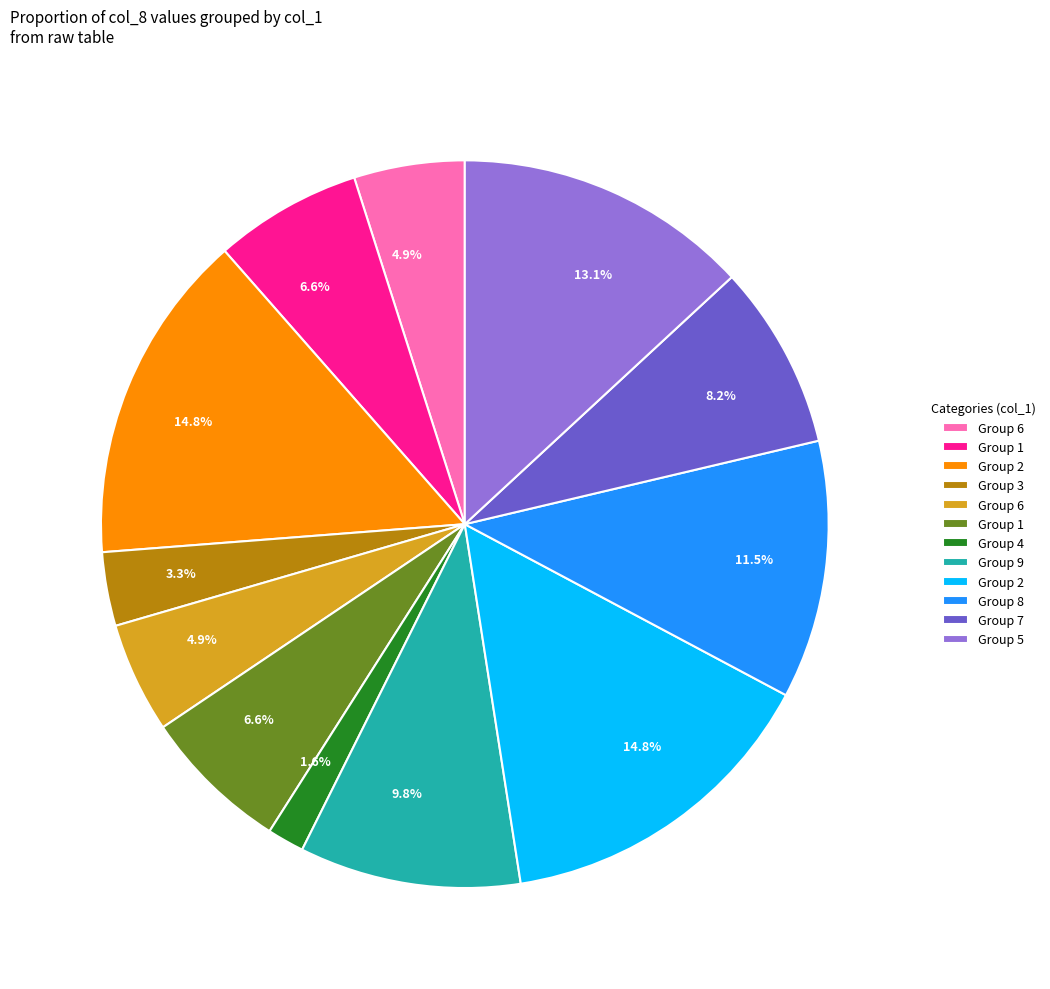

Is there any slice that represents more than half of the pie?

No